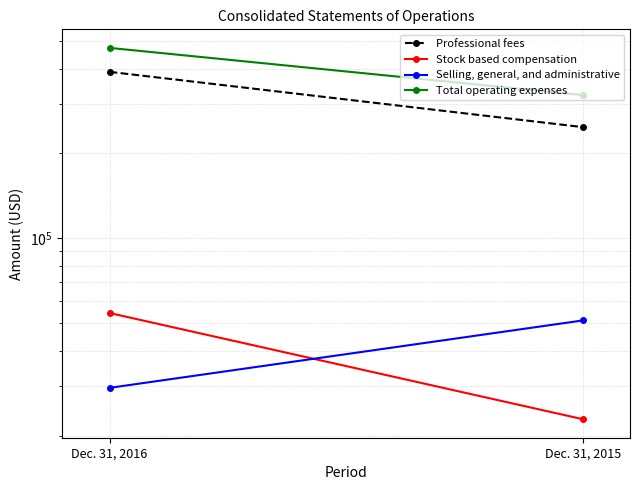

Which label corresponds to the smallest value in the chart?

Dec. 31, 2015